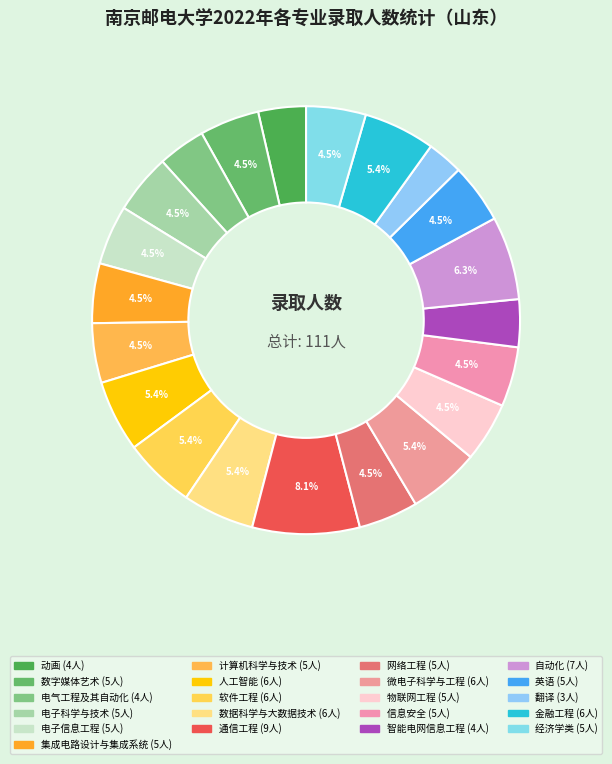

Is 软件工程 the majority of the pie?

No